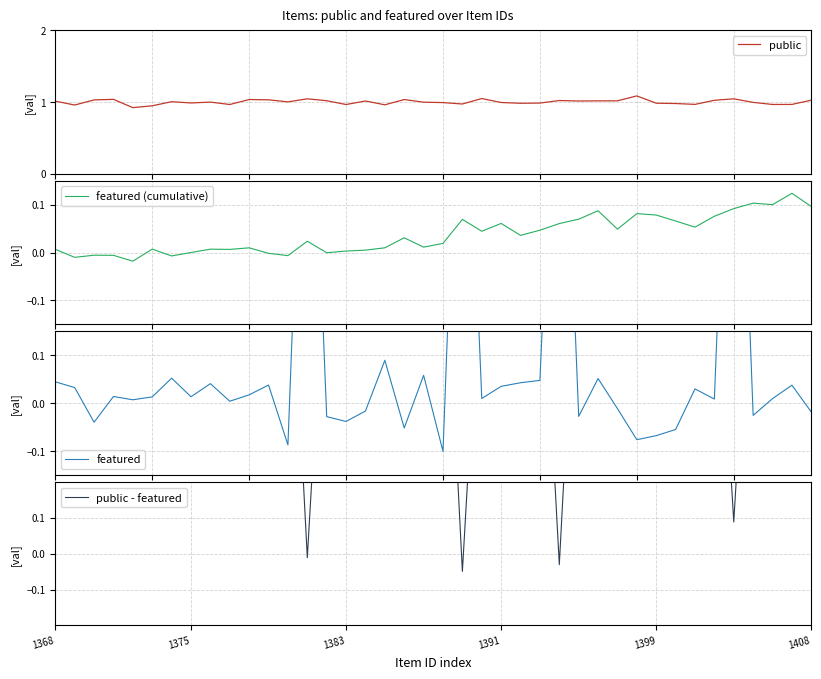

What are all the series names shown in the legend?

public, featured (cumulative), featured, public - featured